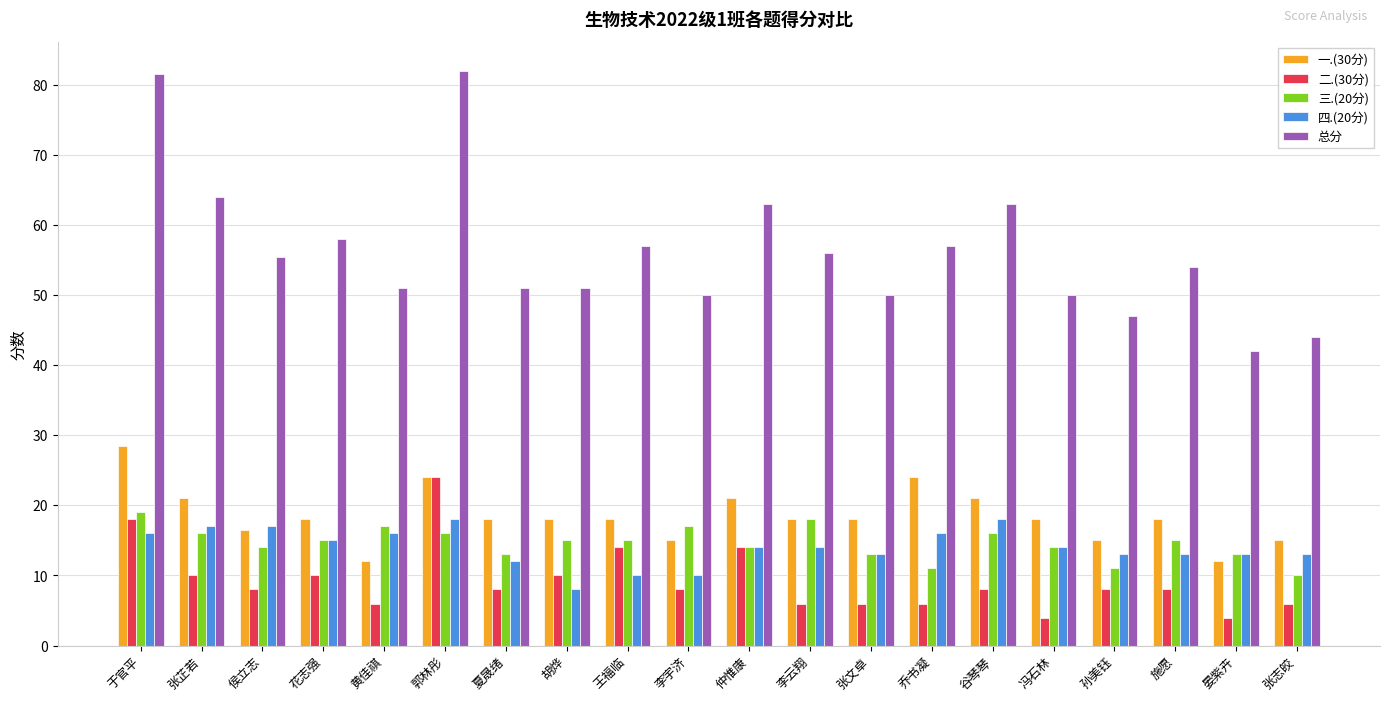

Which series has the largest range (max minus min)?

总分